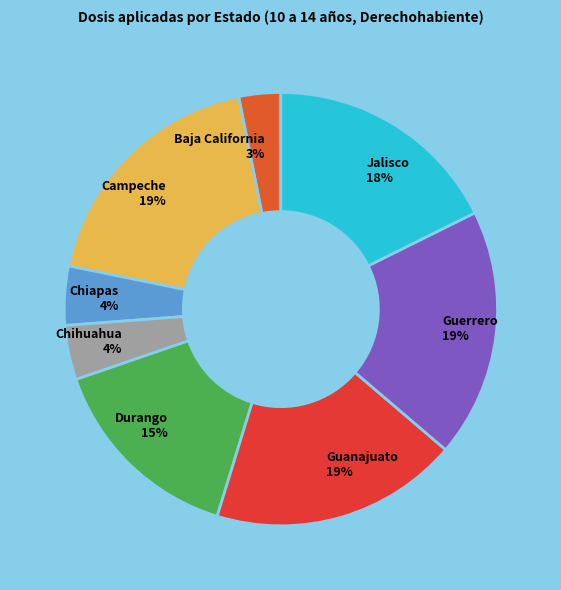

To the nearest percent, what is the average slice percentage?

12%